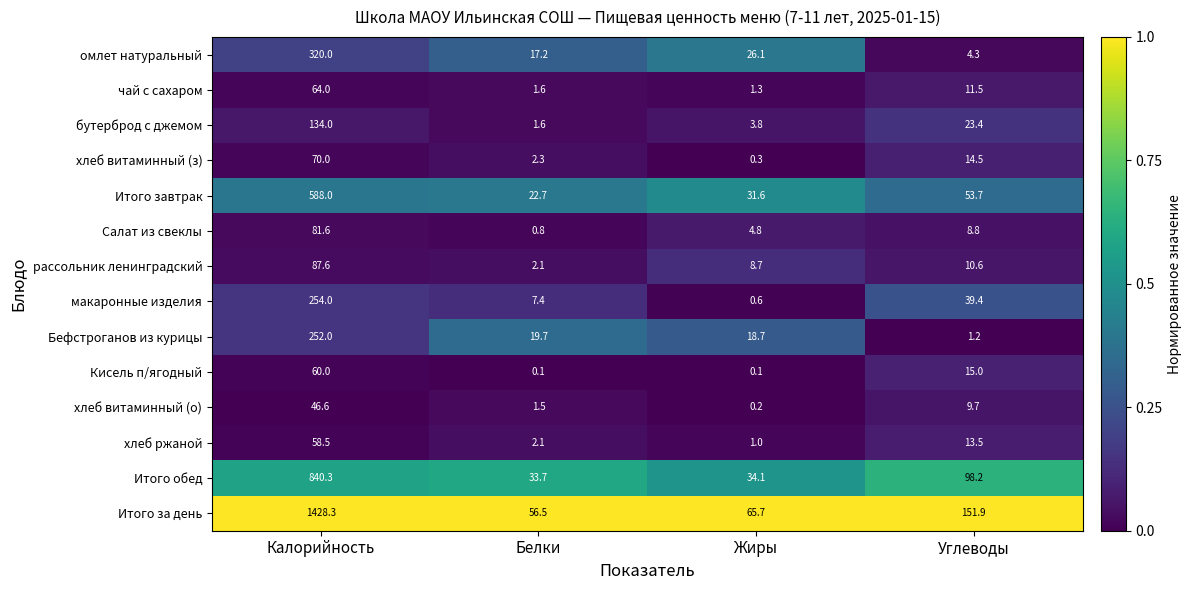

How many series are shown in this chart?

14